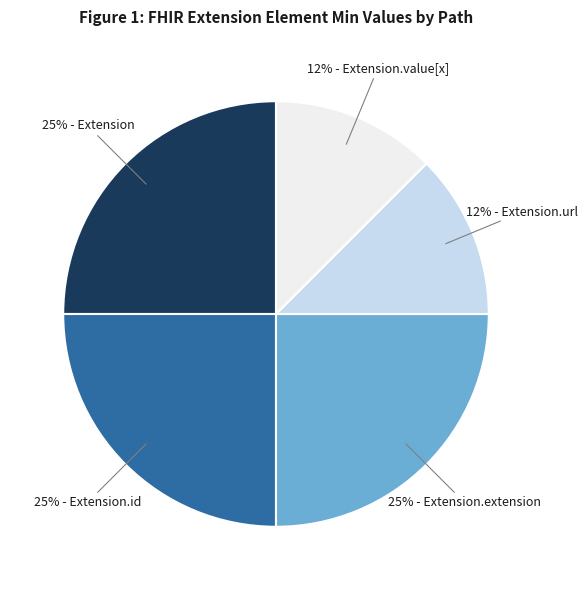

To the nearest percent, what is the average slice percentage?

20%